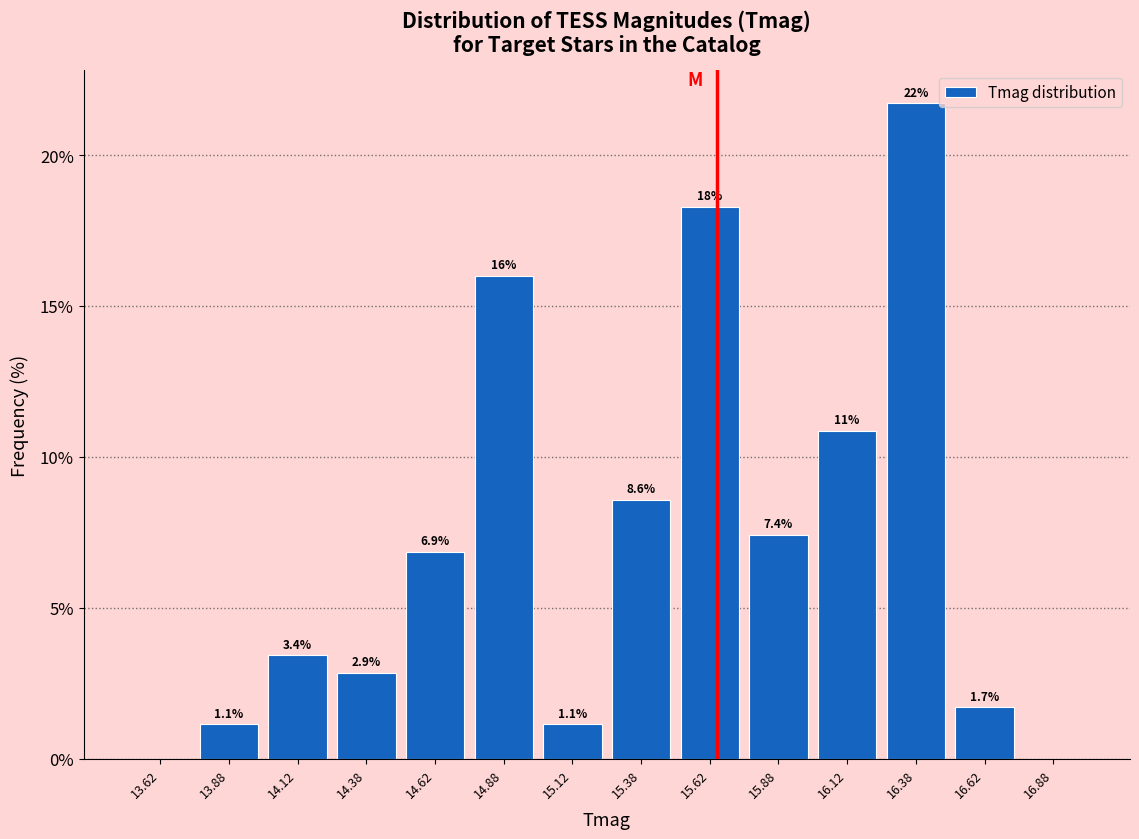

Over which range of the x-axis is the bar tallest?

16.25 to 16.50